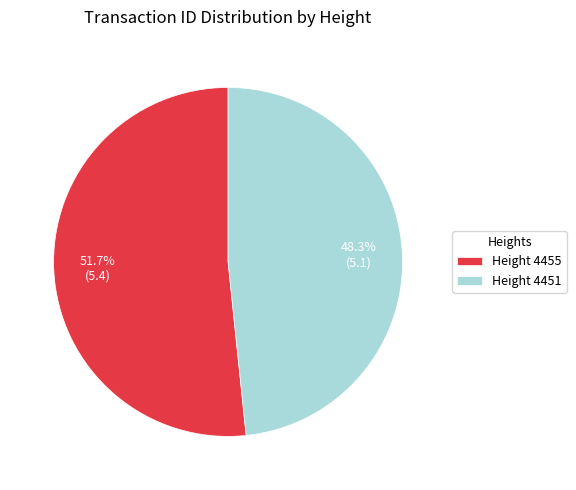

Combined, do Height 4451 and Height 4455 account for over 50%?

Yes